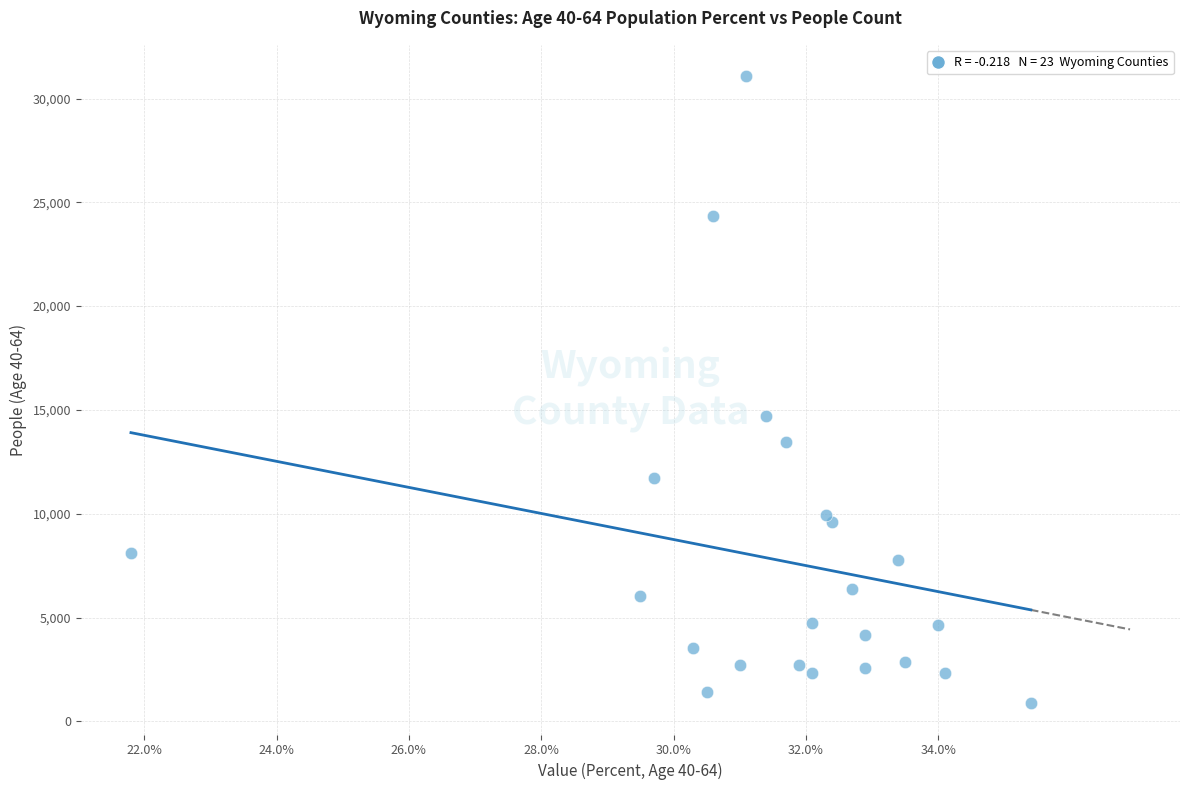

What Y value in the scatter plot is closest to 15977?

14694